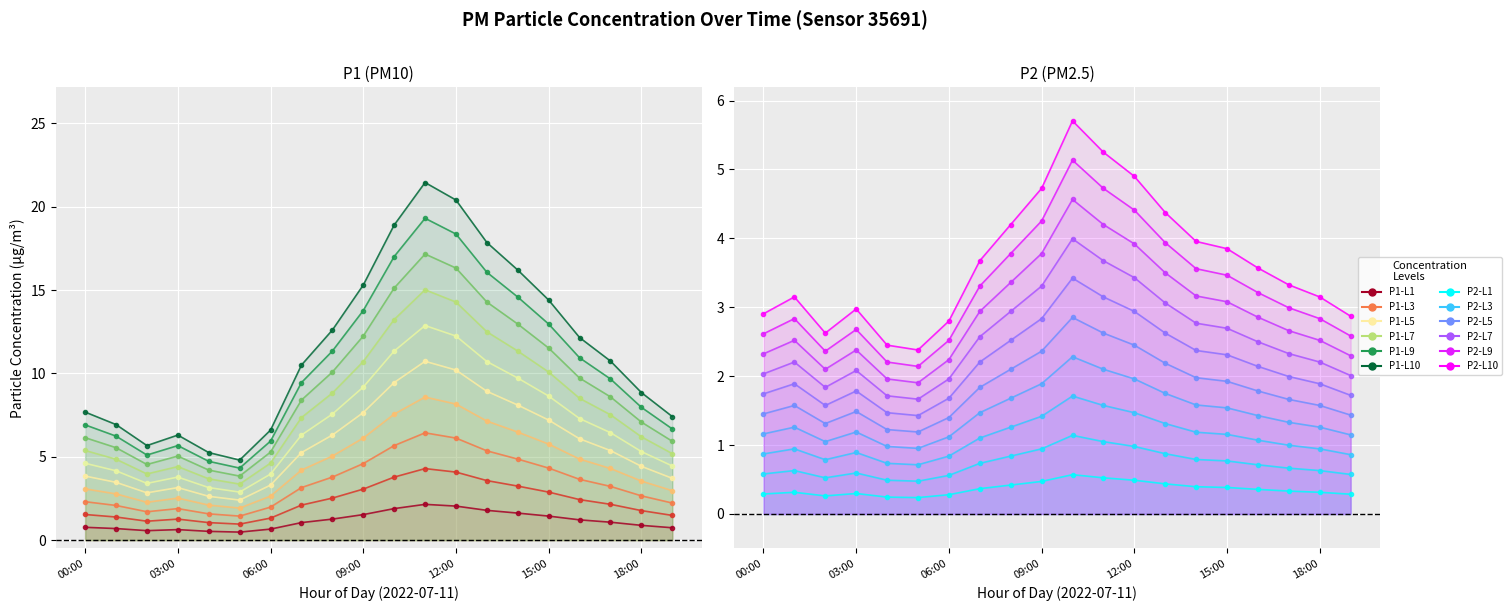

True or false: P2 has a value of 0.4 at 16:00.

True